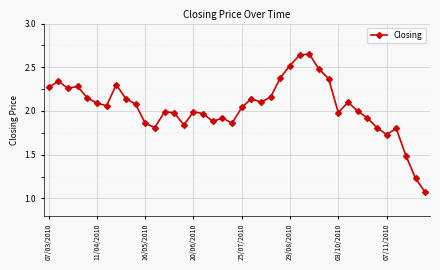

What is the sum of all values?

81.7